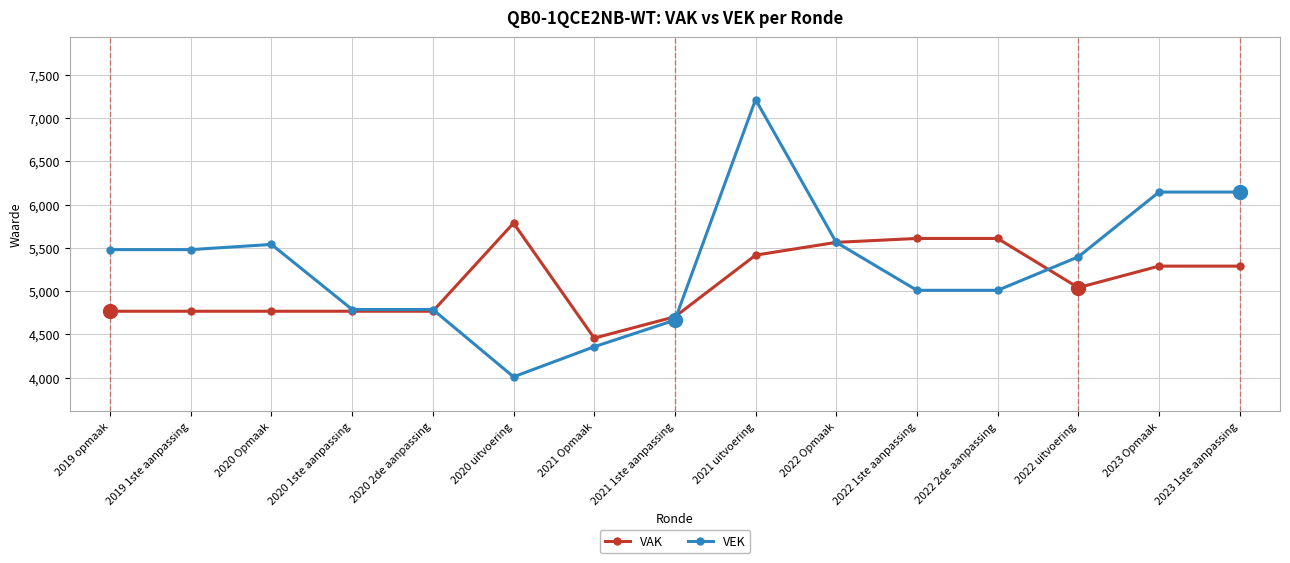

Rank the series by their average value, from lowest to highest.

VAK, VEK